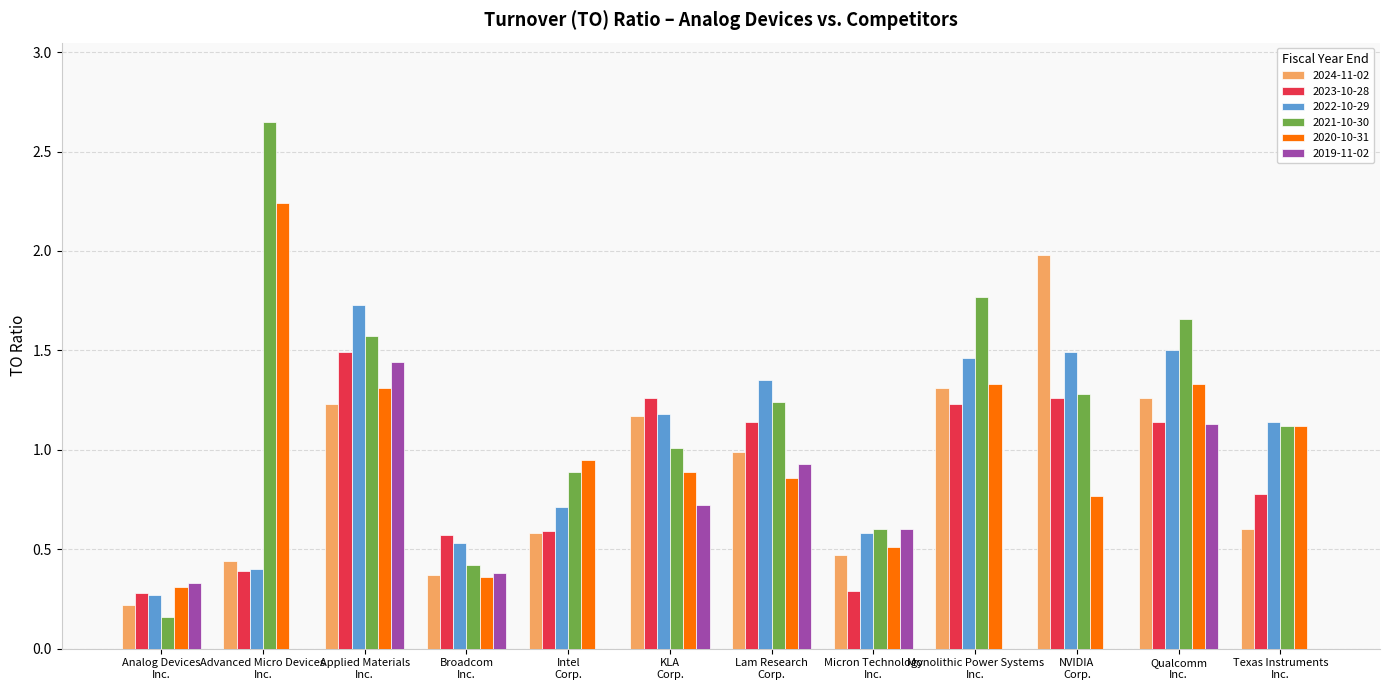

Which series has the largest total across all categories?

2021-10-30